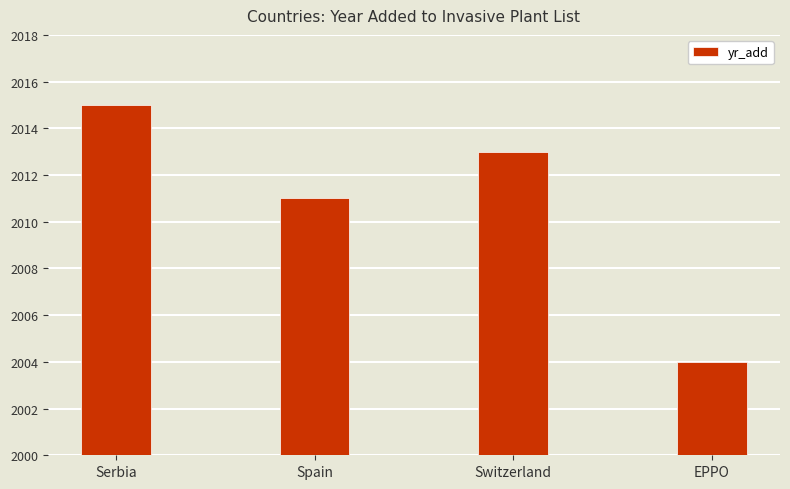

Does the chart contain any negative values?

No